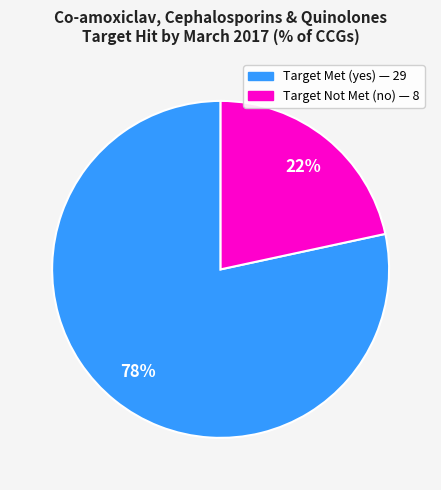

Which category accounts for the majority?

Target Met (yes)